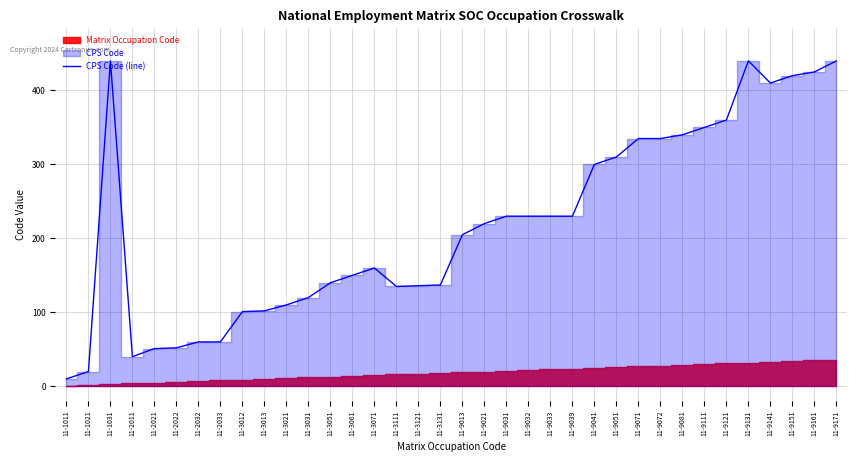

What is the average value?

218